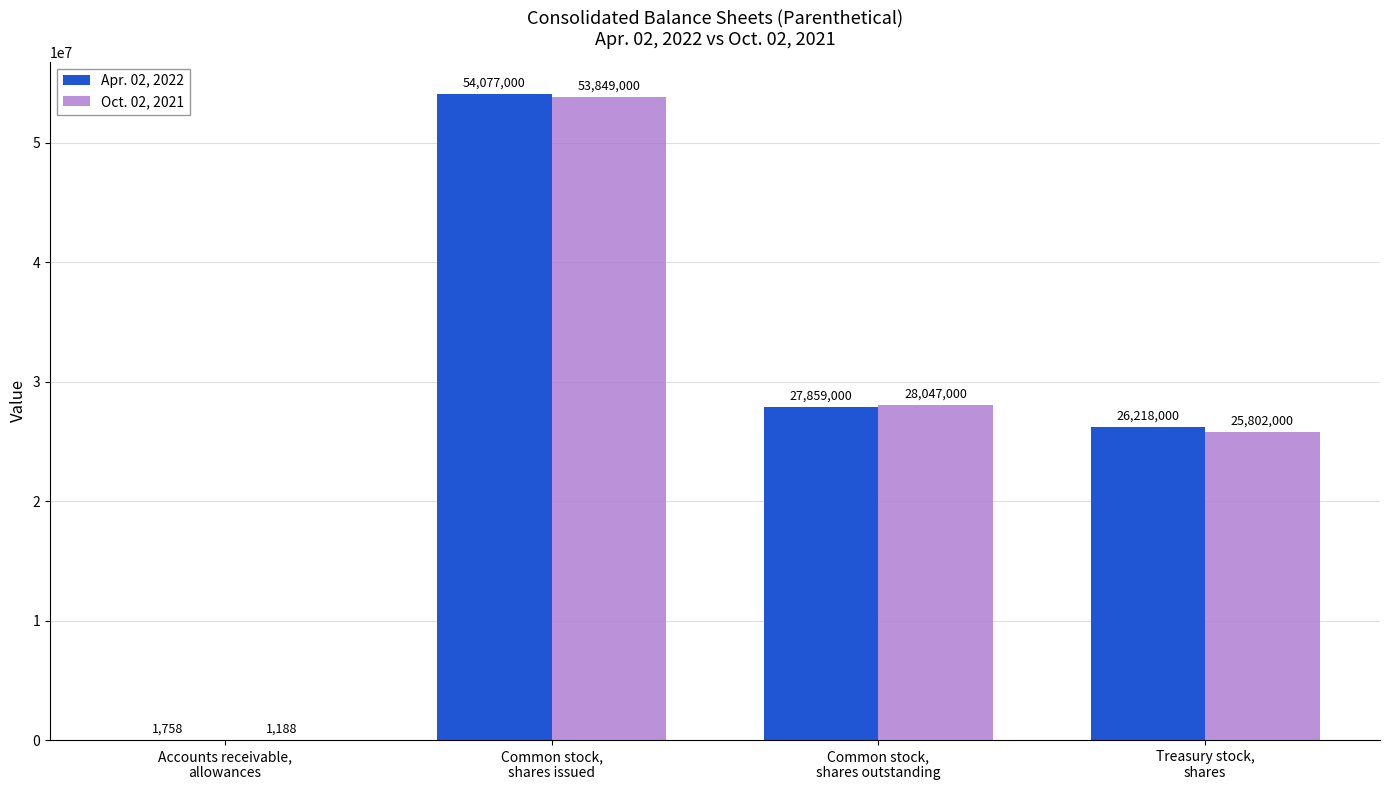

What are all the series names shown in the legend?

Apr. 02, 2022, Oct. 02, 2021